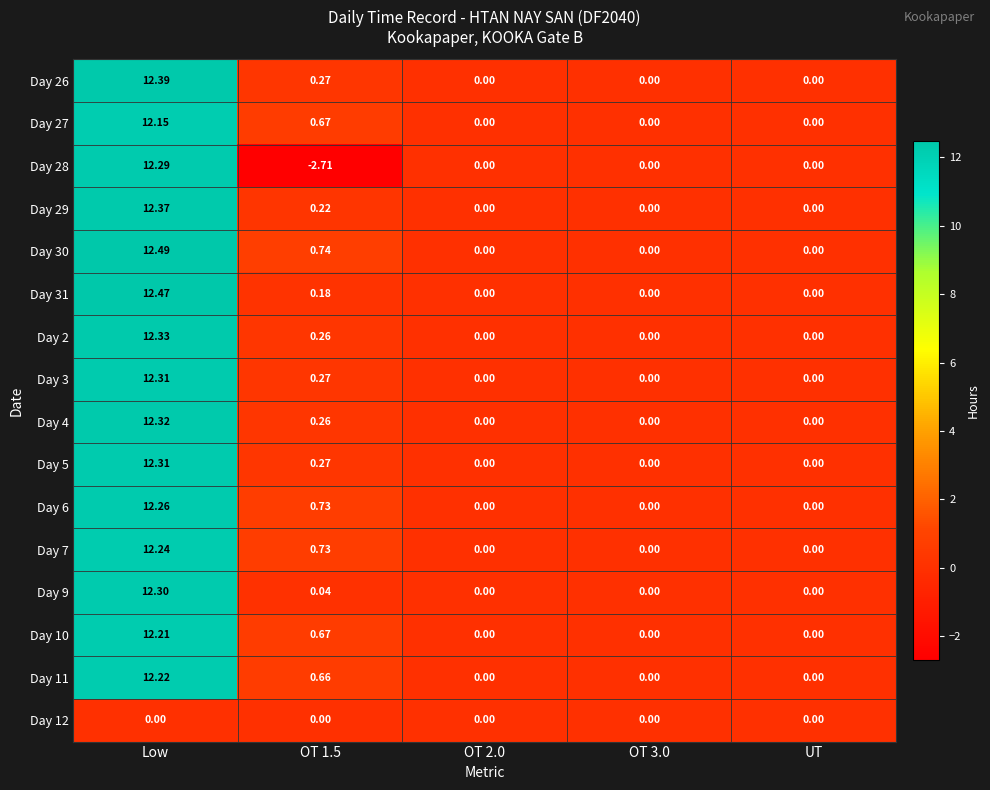

Is the value of Day 10 at OT 1.5 greater than the value of Day 12 at OT 2.0?

Yes